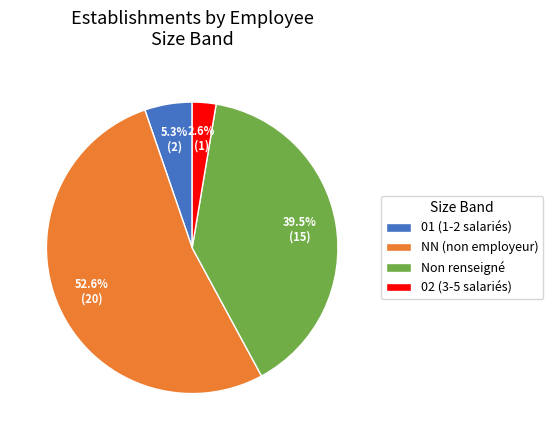

Is the sum of NN (non employeur) and 01 (1-2 salariés) greater than half?

Yes